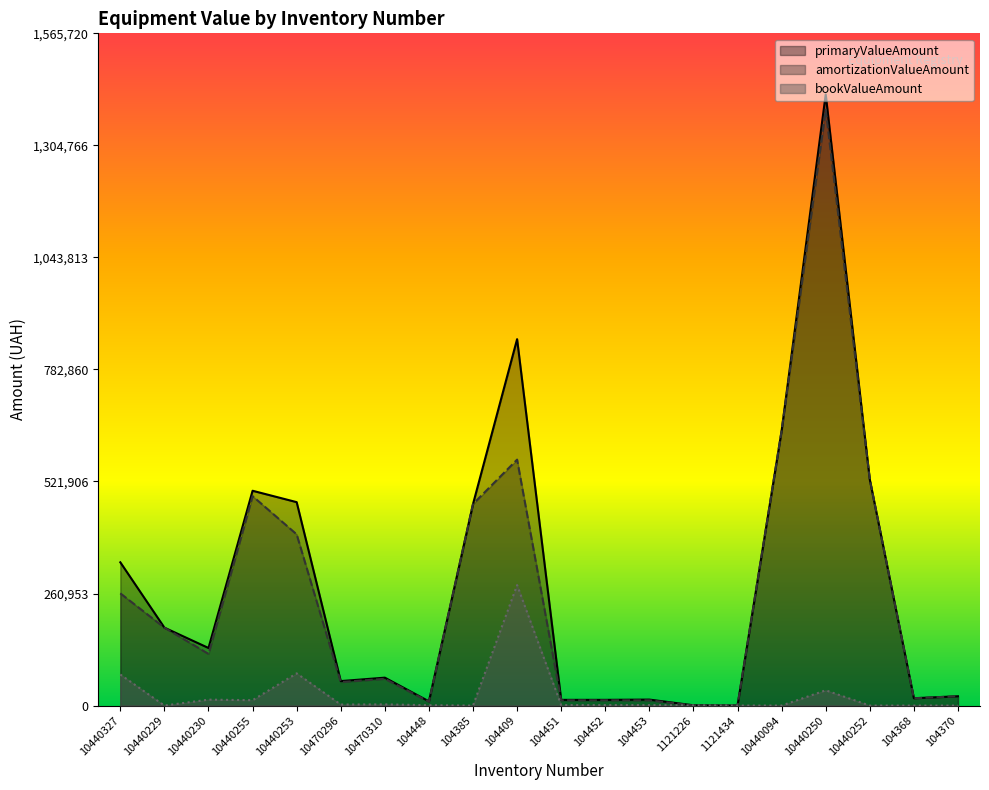

What is the difference between the bookValueAmount values at 10440250 and 10440253?

39451.0